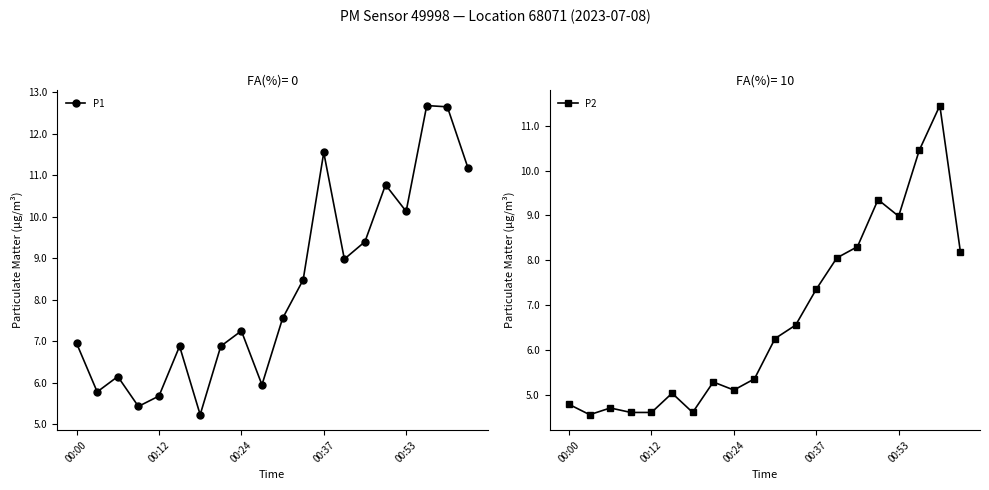

What is the label of the 1st point from the left?

00:00